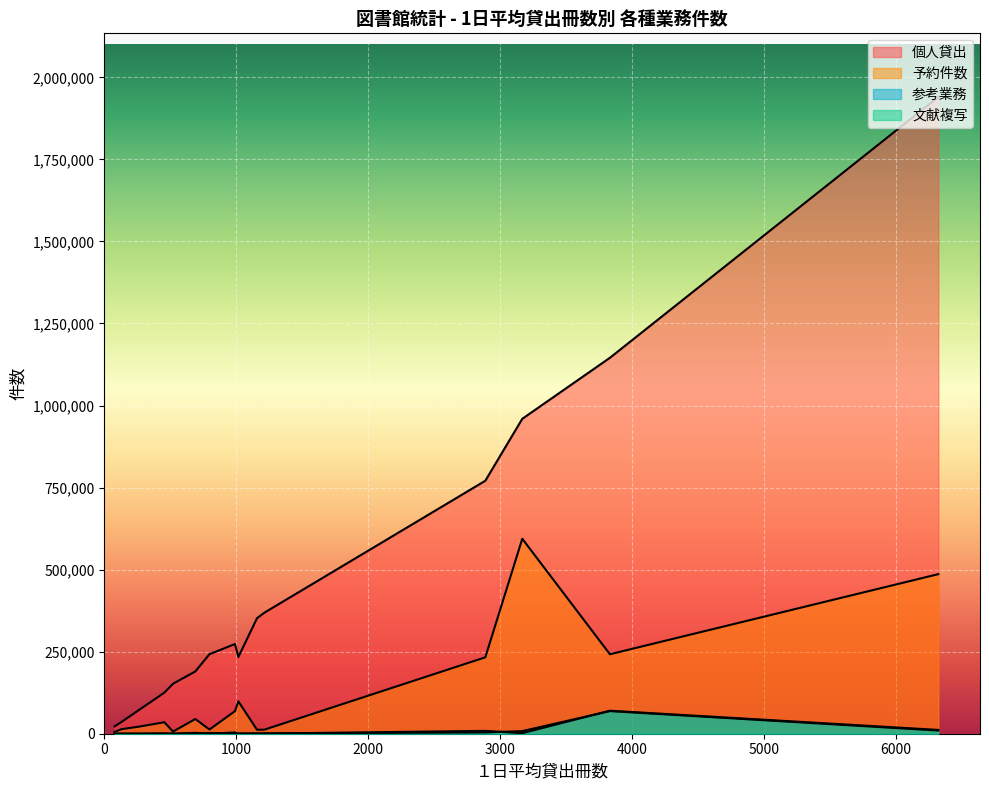

The 参考業務 series shows 13660 at 岡山市(浦安). True or false?

False